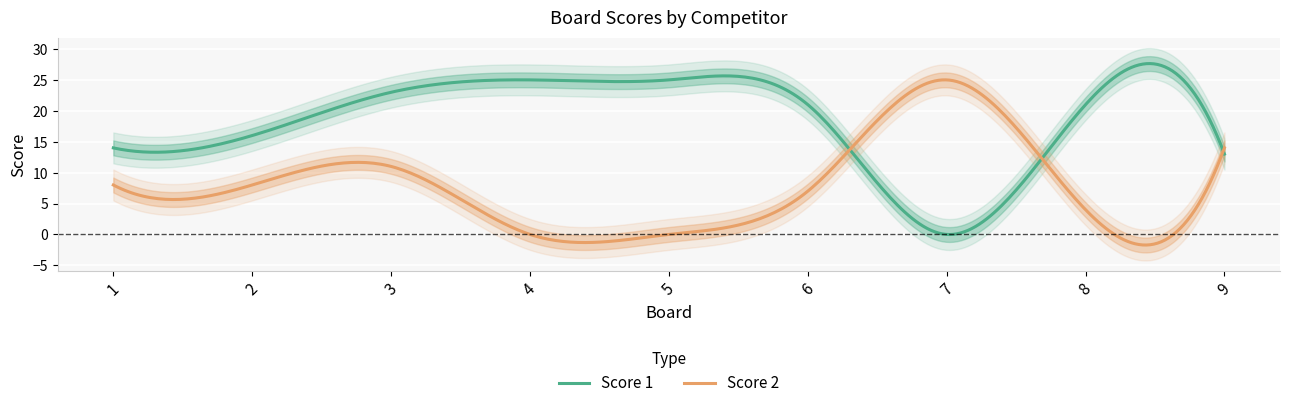

What is the difference between the maximum and minimum values in the Score 1 series?

27.7